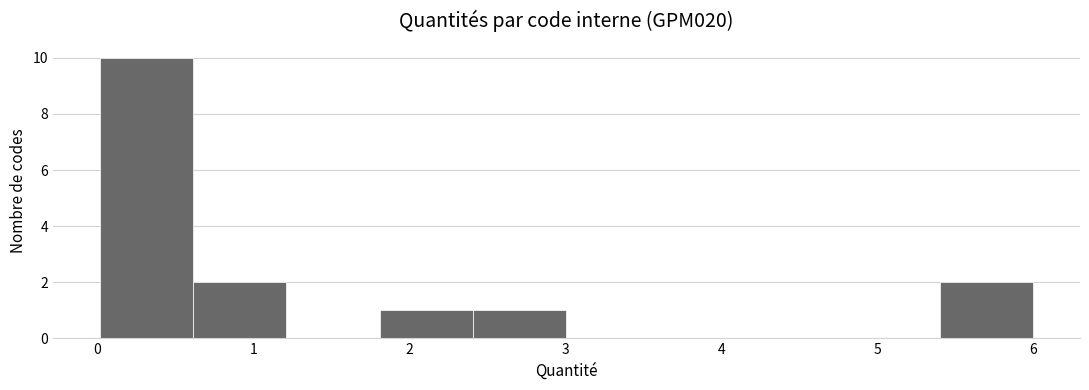

Reading left to right, list every bar in this chart as the range it spans on the x-axis followed by its height. Neither the bar edges nor the heights are printed on the chart, so give them approximately, as read against the axes.

0.0 to 0.6: 10
0.6 to 1.2: 2
1.2 to 1.8: 0
1.8 to 2.4: 1
2.4 to 3.0: 1
3.0 to 3.6: 0
3.6 to 4.2: 0
4.2 to 4.8: 0
4.8 to 5.4: 0
5.4 to 6.0: 2